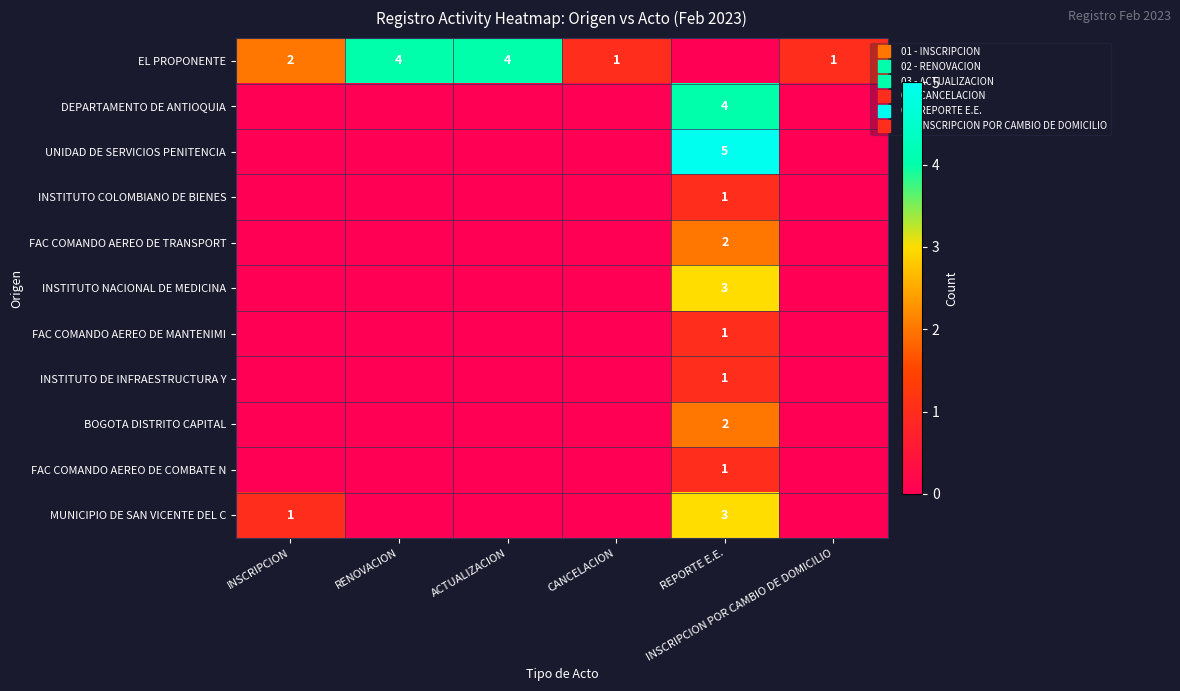

Is it true that MUNICIPIO DE SAN VICENTE DEL C equals 3 at REPORTE E.E.?

True